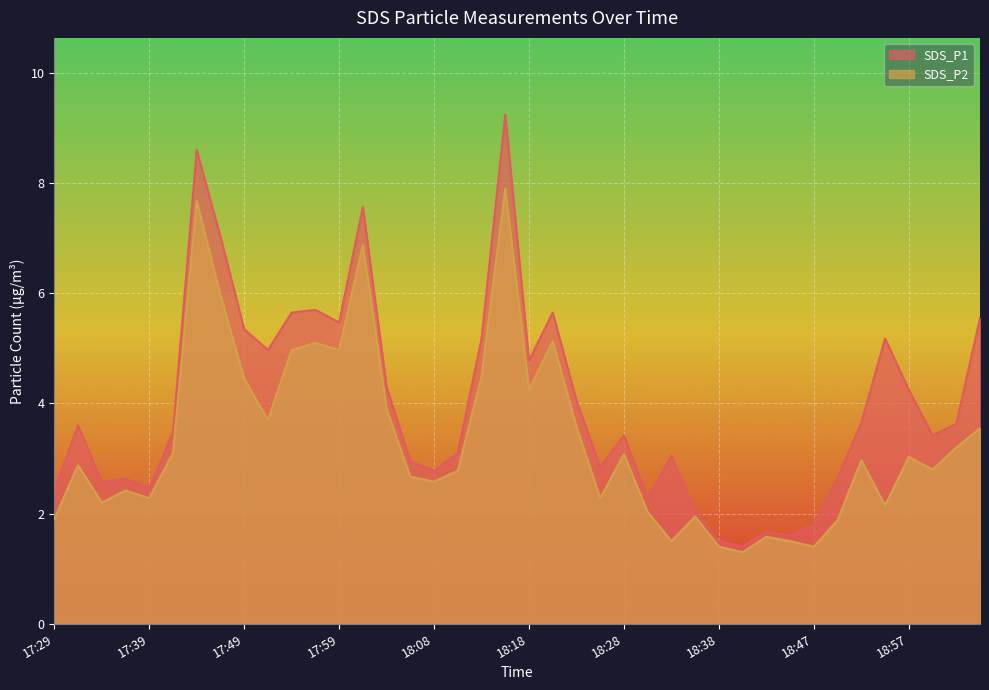

Which series has the largest total across all categories?

SDS_P1